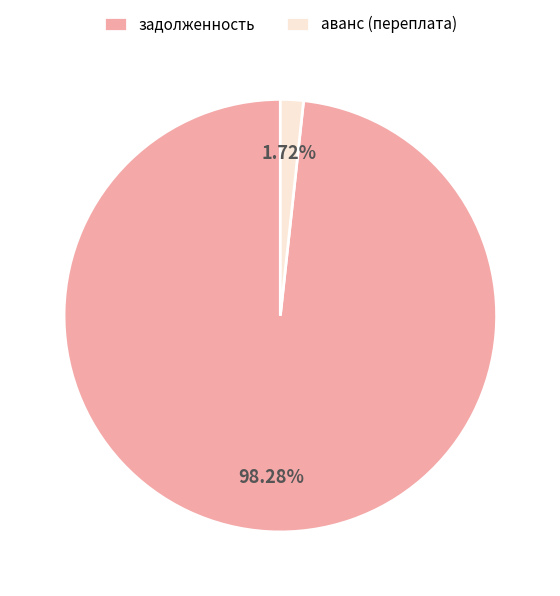

Is there a majority slice in this chart?

Yes